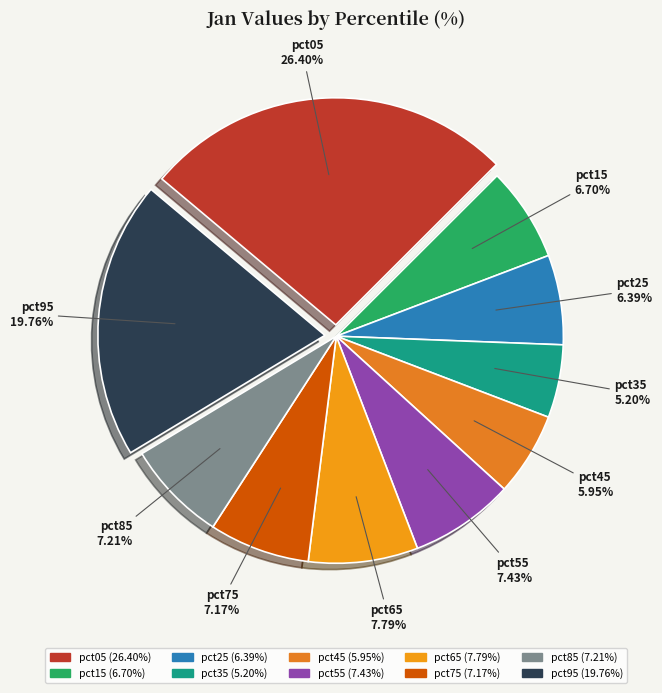

To the nearest percent, what percentage of the pie is pct65?

8%